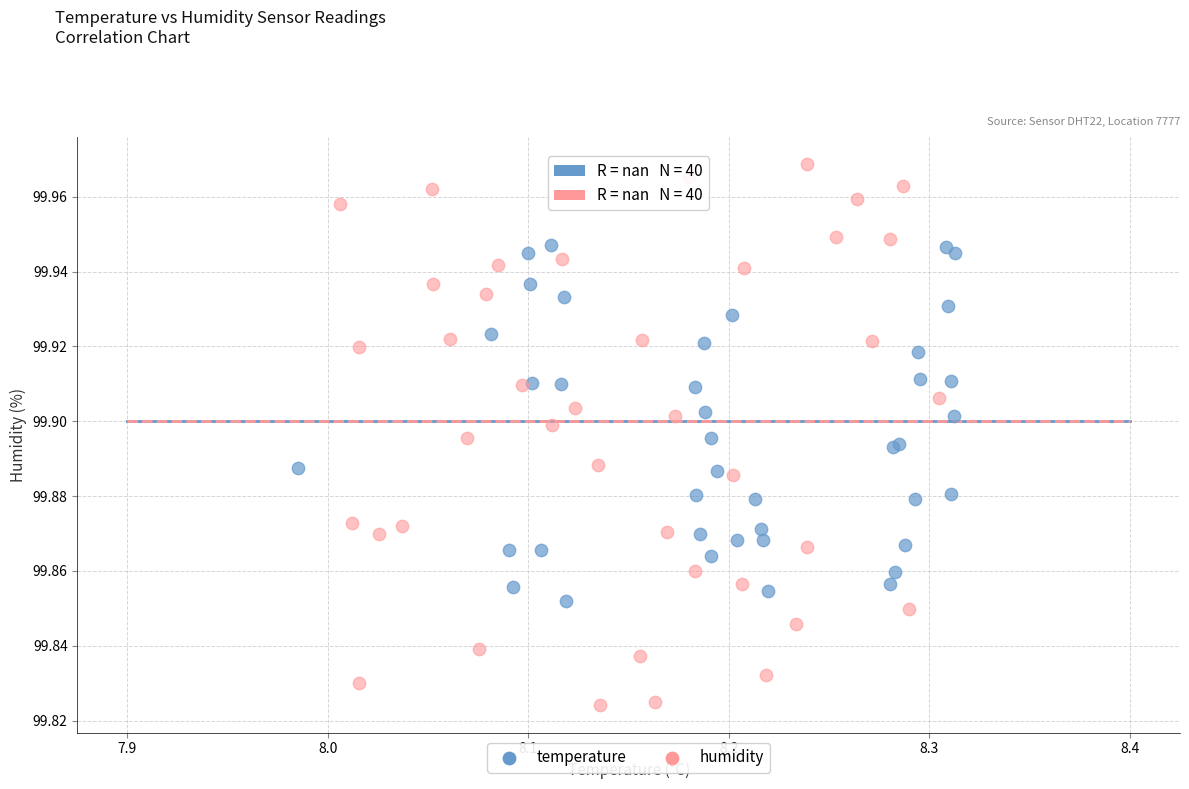

Which series has the widest spread of Y values?

humidity